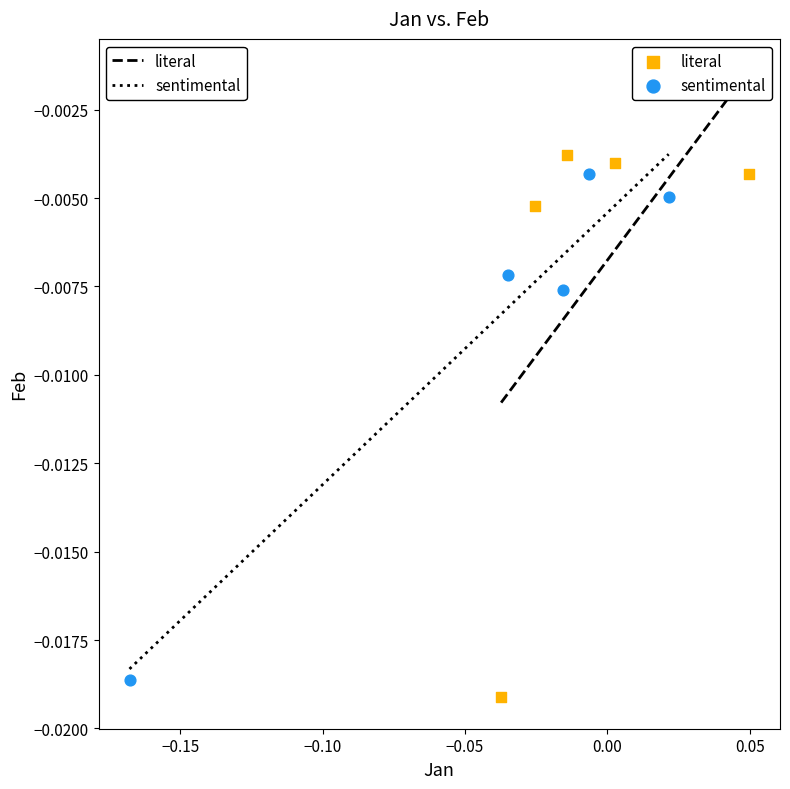

Which series has the largest Y range (max minus min)?

literal